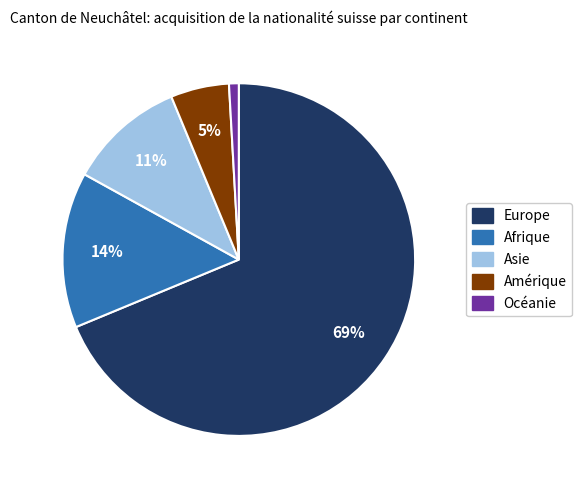

To the nearest percent, what is the difference between the largest and smallest slice percentages?

68%